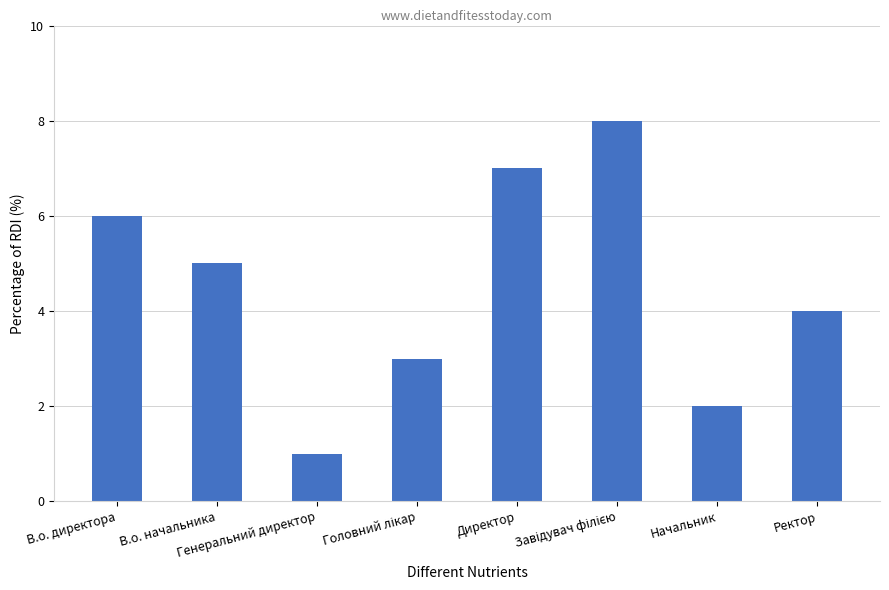

What is the difference between the maximum and minimum values?

7